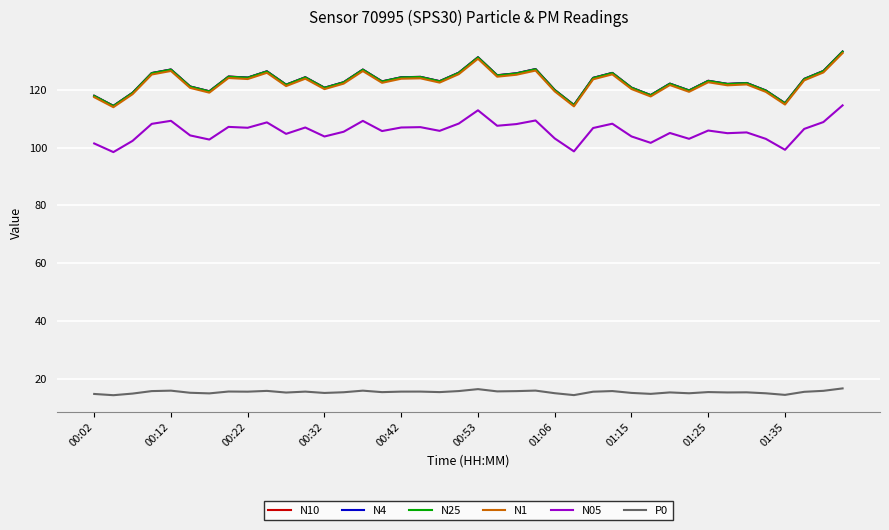

True or false: N4 and N05 intersect in this chart.

False